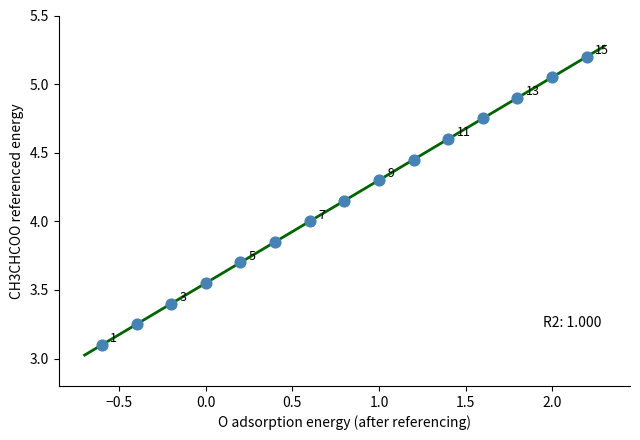

What Y value in the scatter plot is closest to 4?

4.0